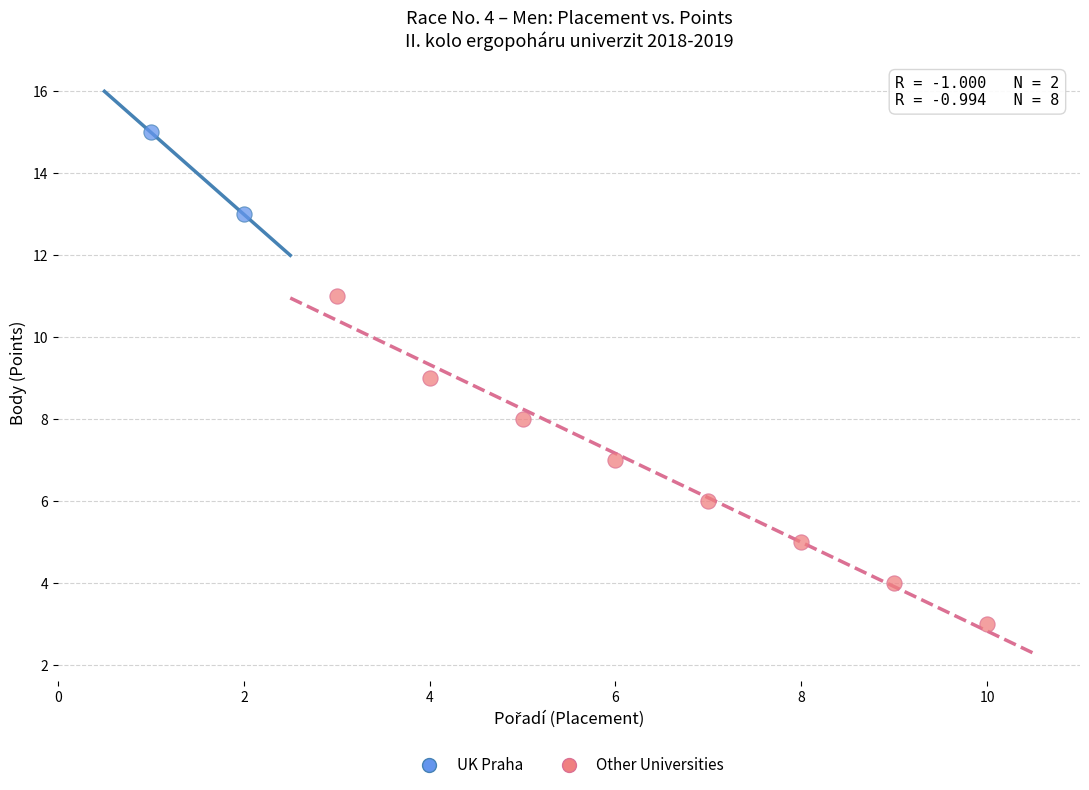

What are all the series names shown in the legend?

UK Praha, Other Universities